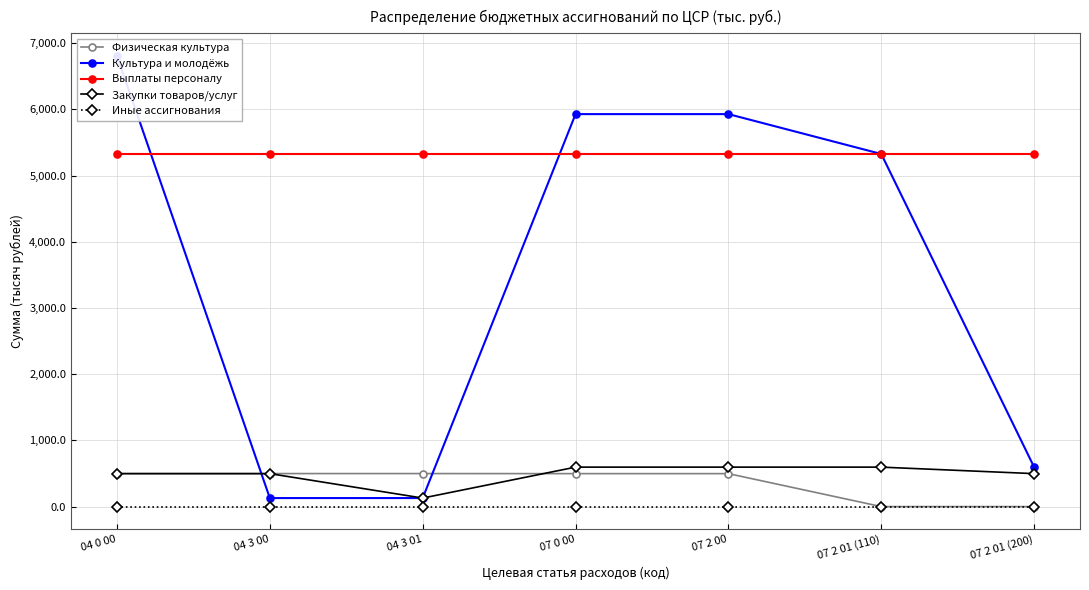

Is this an area chart (filled region under the line)?

No